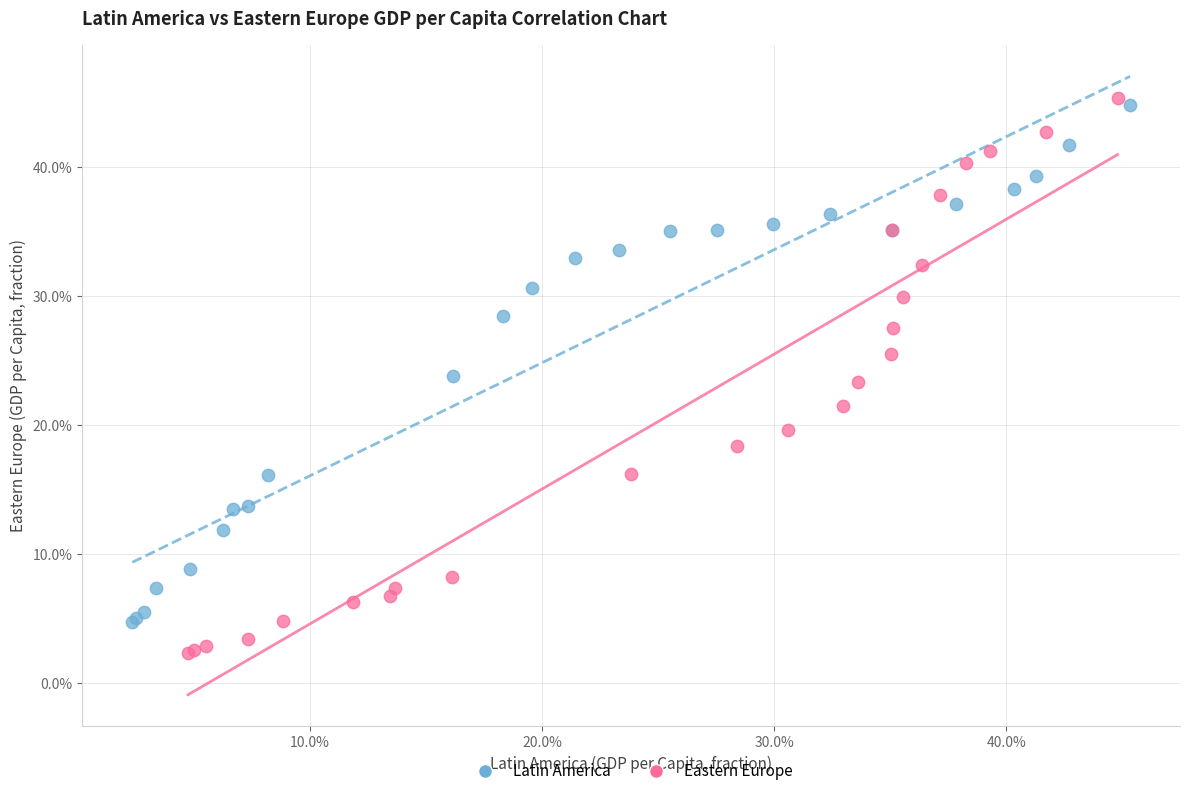

Which series contains the lowest Y value?

Eastern Europe